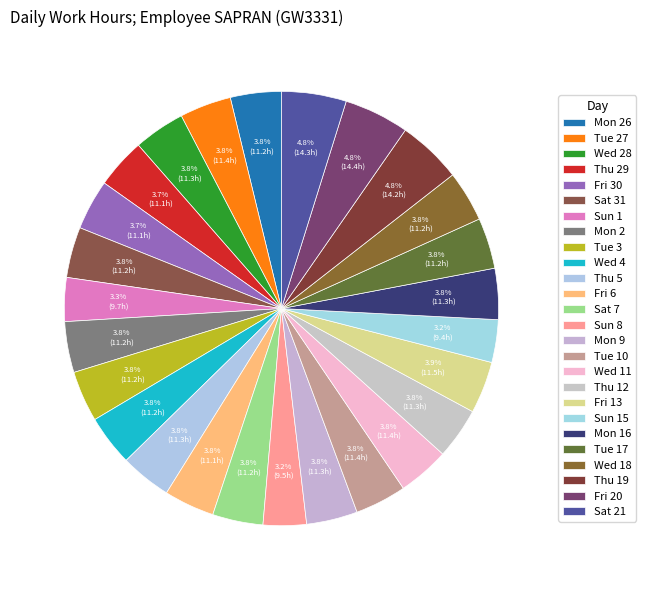

Does Sun 1 account for over 50% of the chart?

No